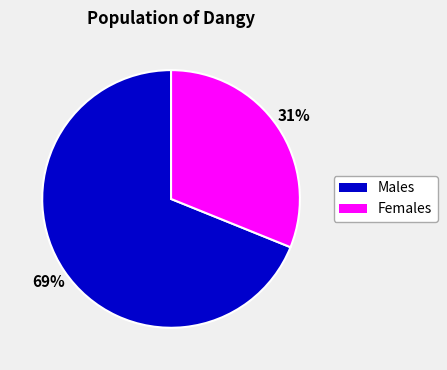

Is there any slice that represents more than half of the pie?

Yes